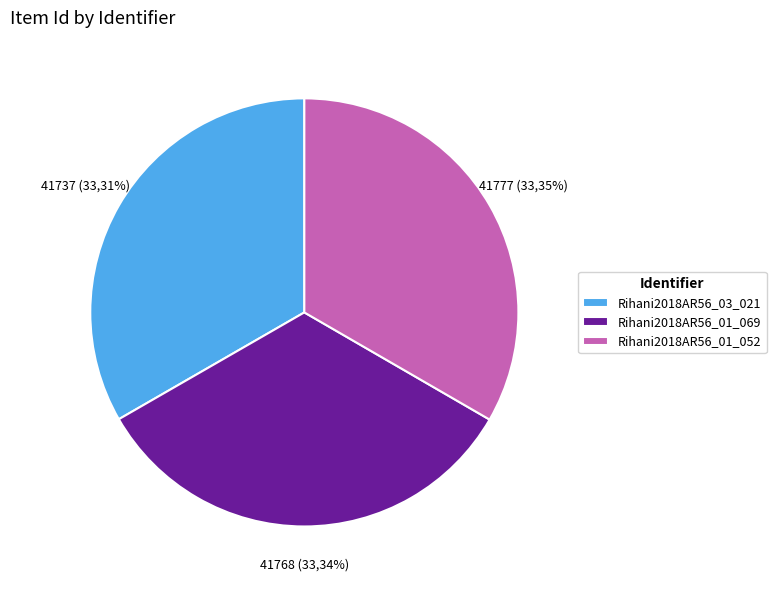

To the nearest percent, what is the average slice percentage?

33%